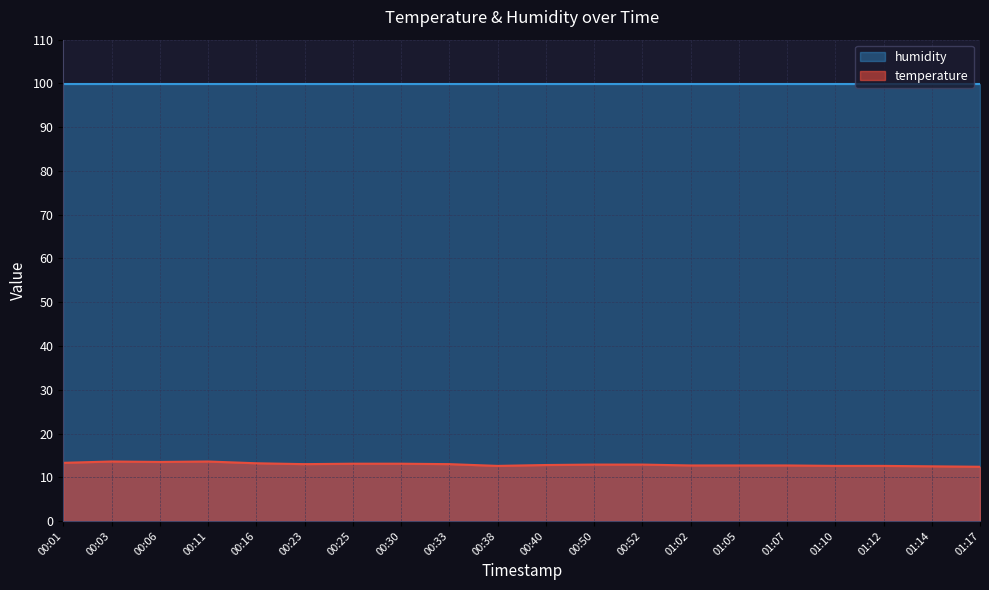

What is the label of the 3rd point from the left?

00:06